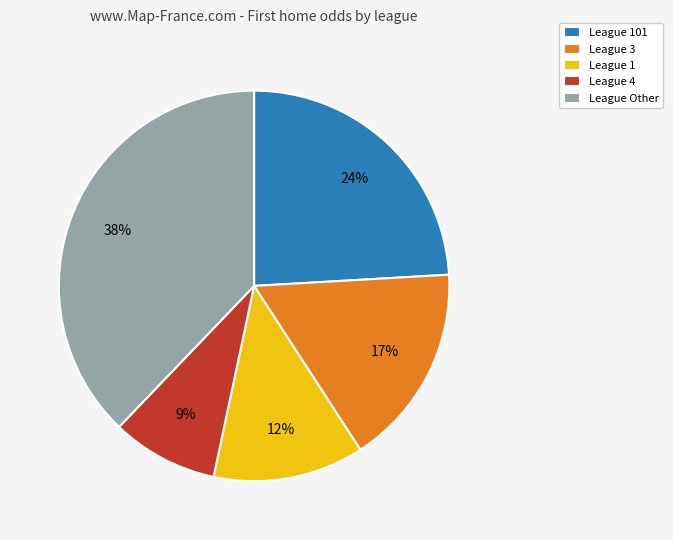

What percentage is the League 4 slice, to the nearest percent?

9%